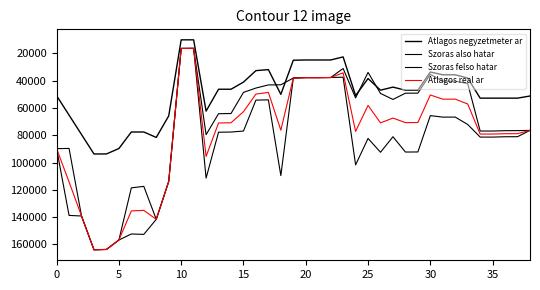

What is the label of the 29th point from the left?

28